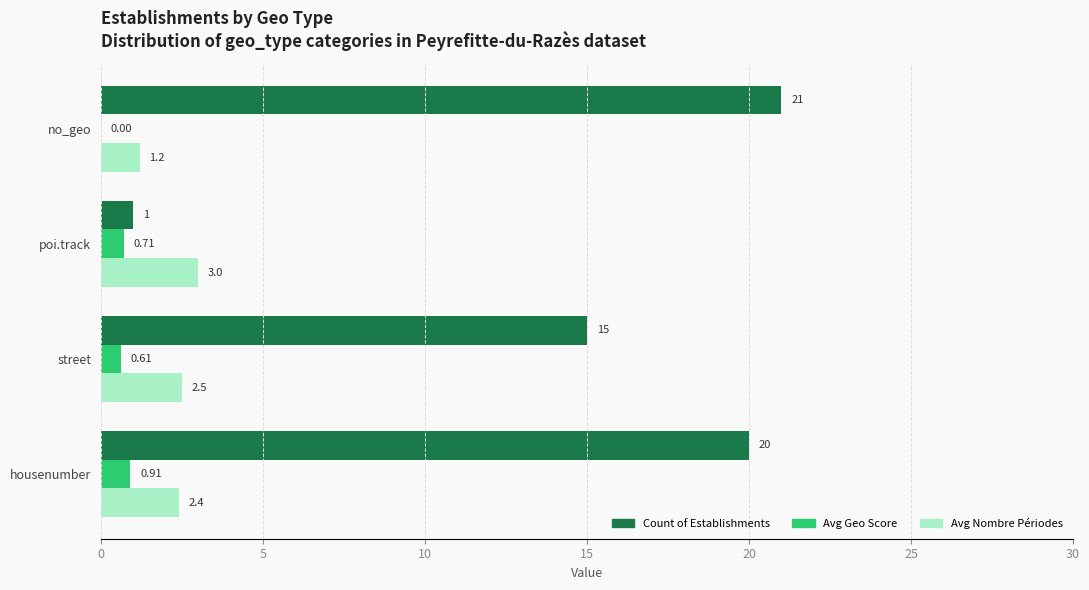

Which series has the largest total across all categories?

Count of Establishments